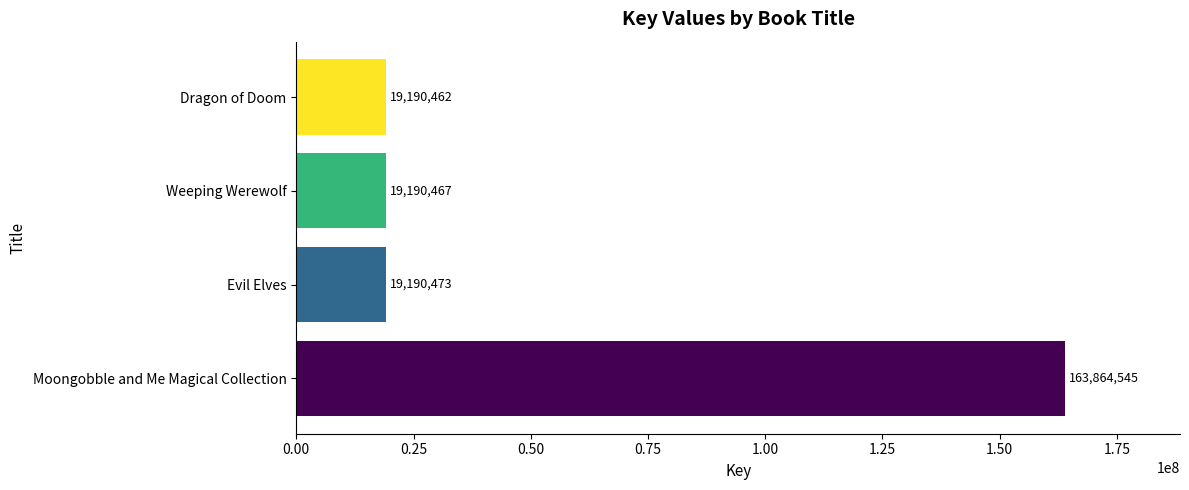

What is the average value?

55358987